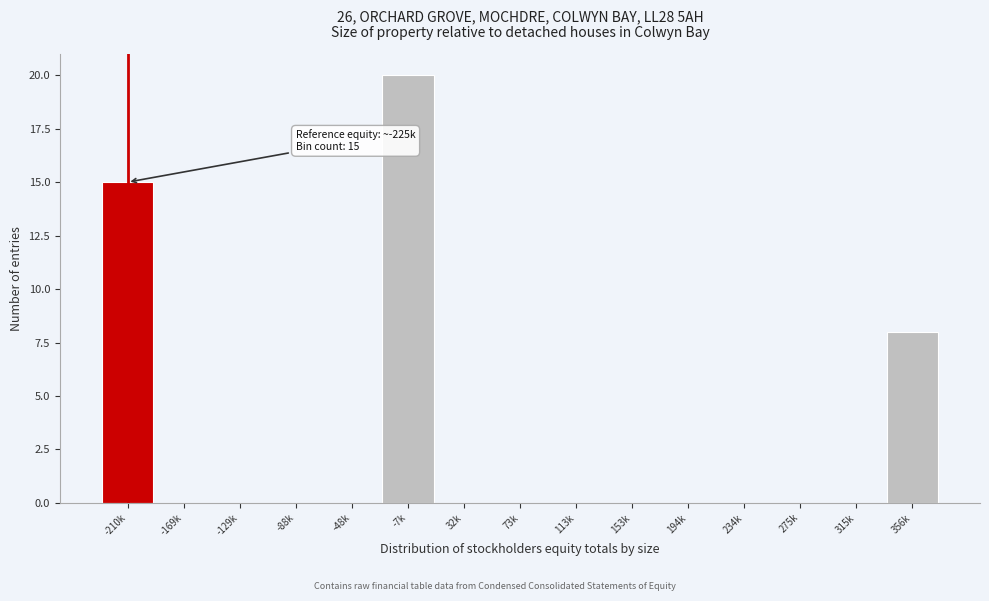

Reading left to right, transcribe all the data shown in this chart.

-210k=15	-169k=0	-129k=0	-88k=0	-48k=0	-7k=20	32k=0	73k=0	113k=0	153k=0	194k=0	234k=0	275k=0	315k=0	356k=8